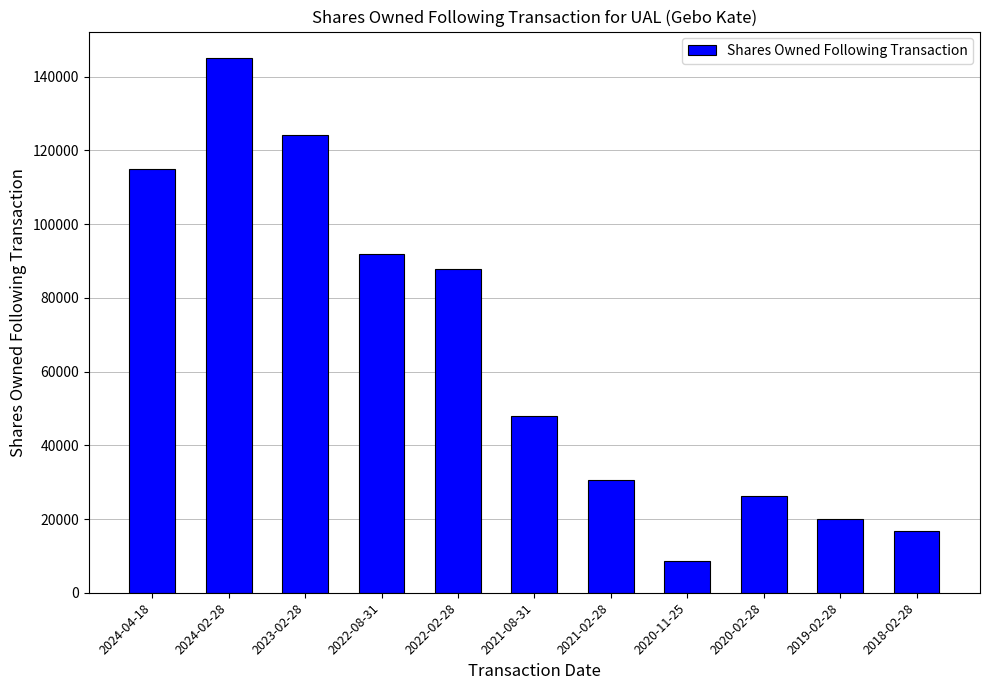

How many data points are less than 47919?

5